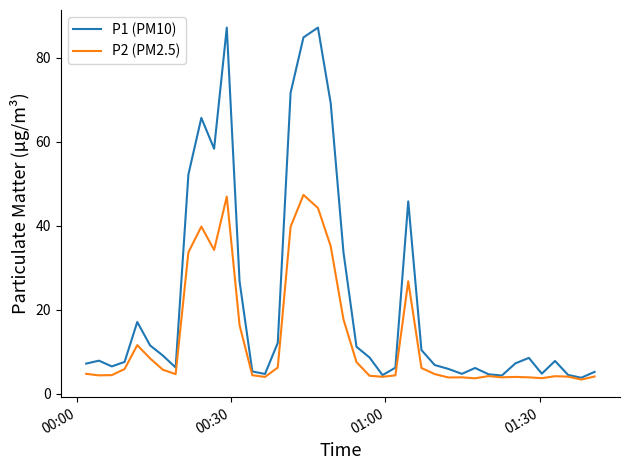

Rank the series by their average value, from highest to lowest.

P1 (PM10), P2 (PM2.5)